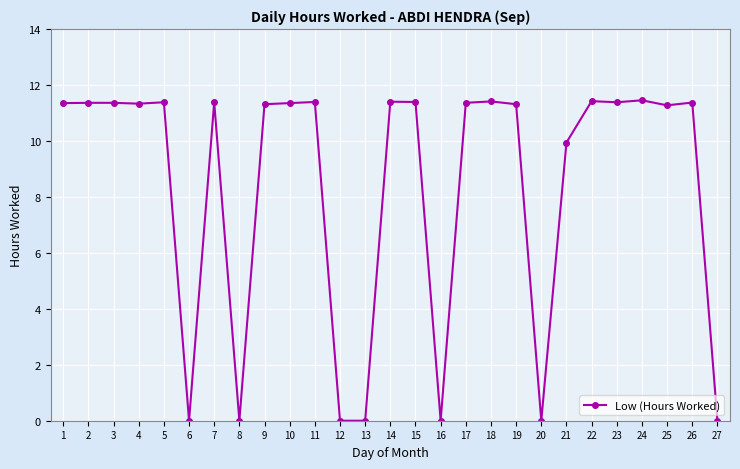

What is the approximate value at 9?

11.3